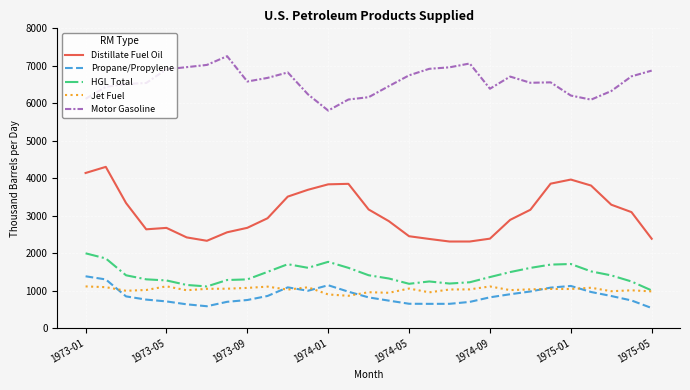

True or false: HGL Total and Propane/Propylene cross at least once.

False